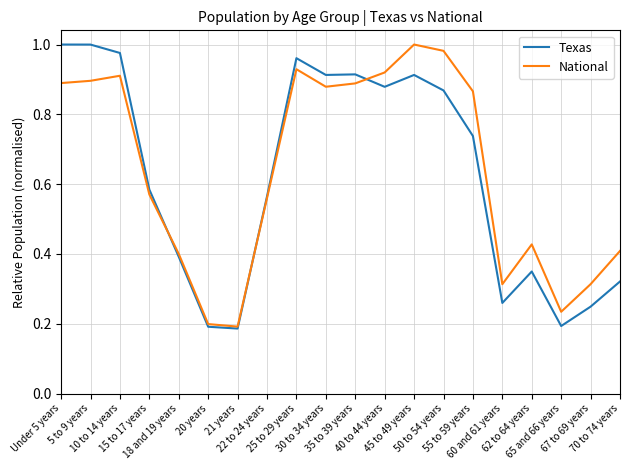

The value of National at 60 and 61 years is 0.3. True or false?

True